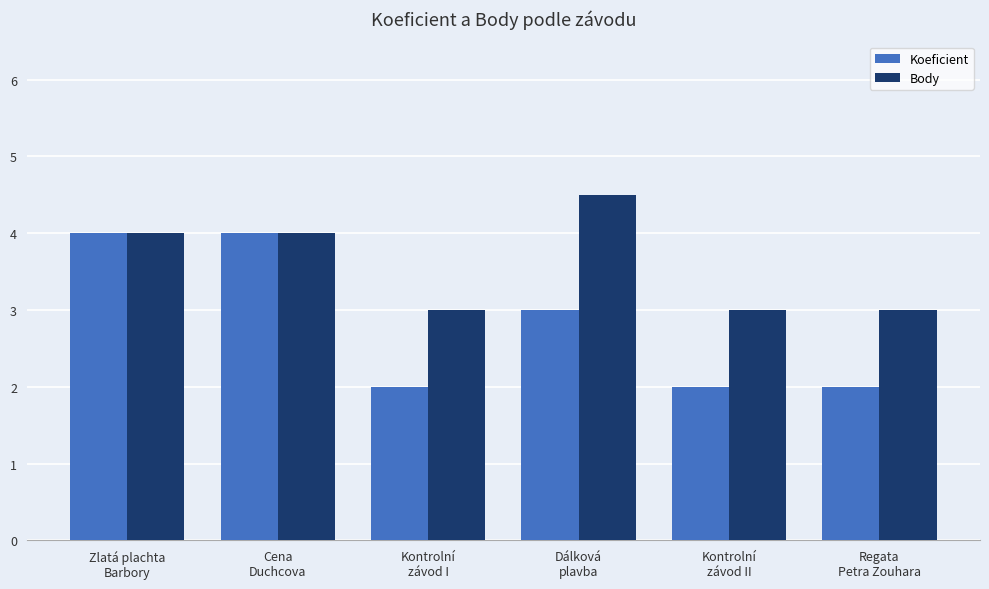

What is the approximate value of Koeficient at Kontrolní
závod I?

2.0